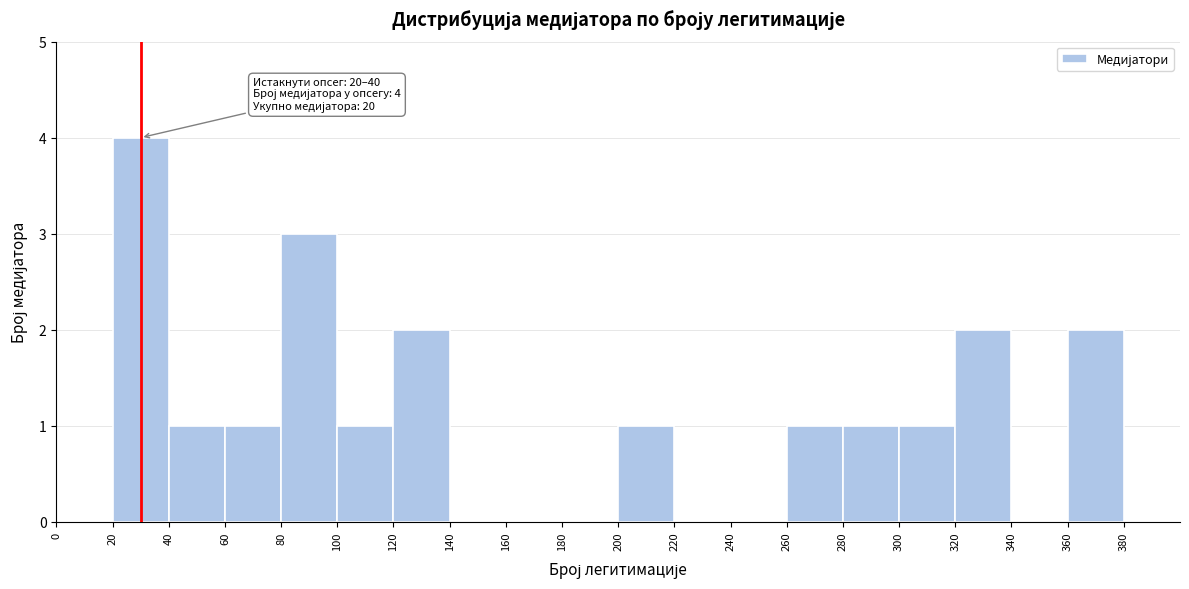

Over which range of the x-axis is the bar tallest?

20 to 40